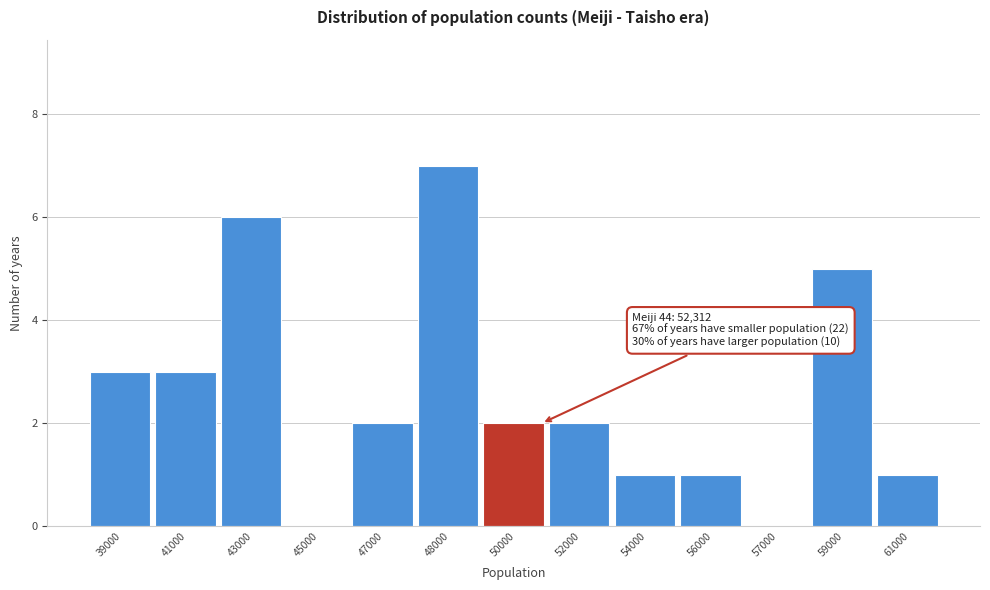

Reading left to right, extract all data points from this chart.

39000=3	41000=3	43000=6	45000=0	47000=2	48000=7	50000=2	52000=2	54000=1	56000=1	57000=0	59000=5	61000=1